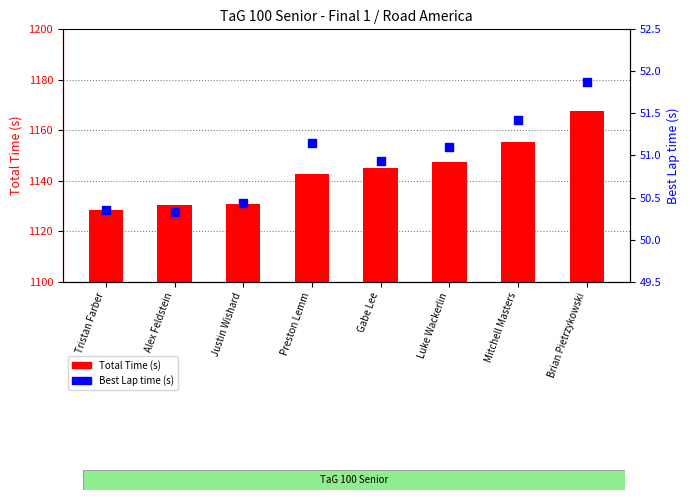

Is the value of Total Time (s) at Brian Pietrzykowski greater than the value of Best Lap time (s) at Mitchell Masters?

Yes